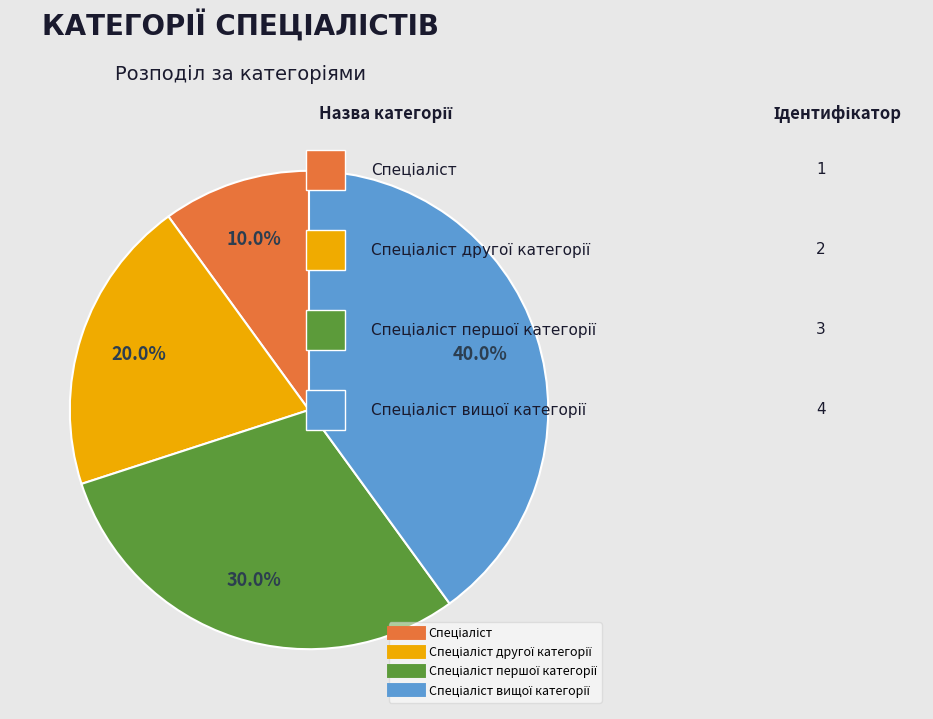

Is there any slice that represents more than half of the pie?

No